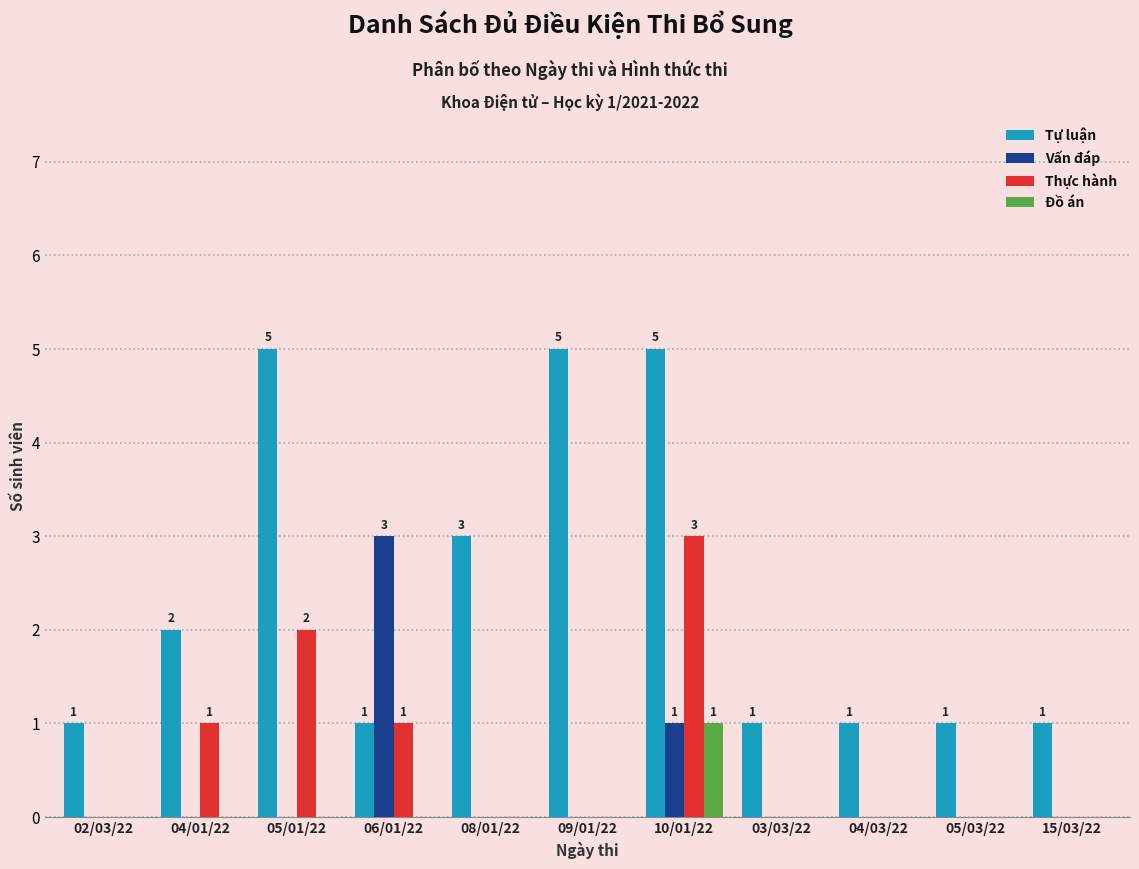

At which category is the sum across all series the highest?

10/01/22